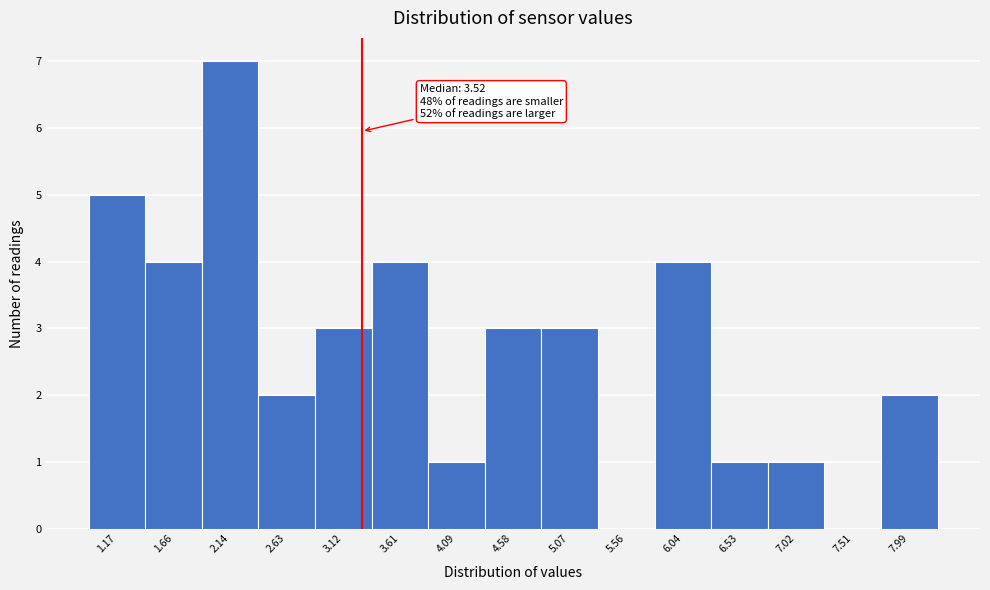

Reading left to right, list all the values displayed in this chart.

1.17=5	1.66=4	2.14=7	2.63=2	3.12=3	3.61=4	4.09=1	4.58=3	5.07=3	5.56=0	6.04=4	6.53=1	7.02=1	7.51=0	7.99=2